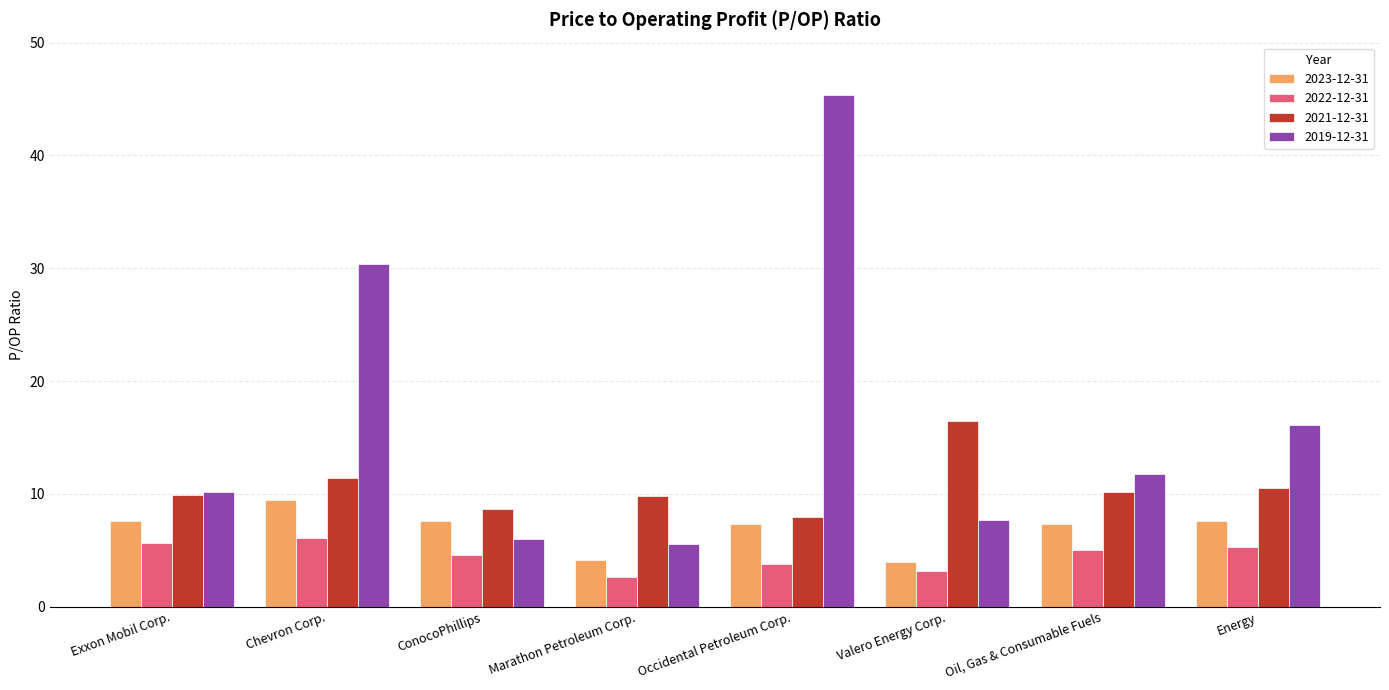

The 2019-12-31 series shows 11.8 at Oil, Gas & Consumable Fuels. True or false?

True